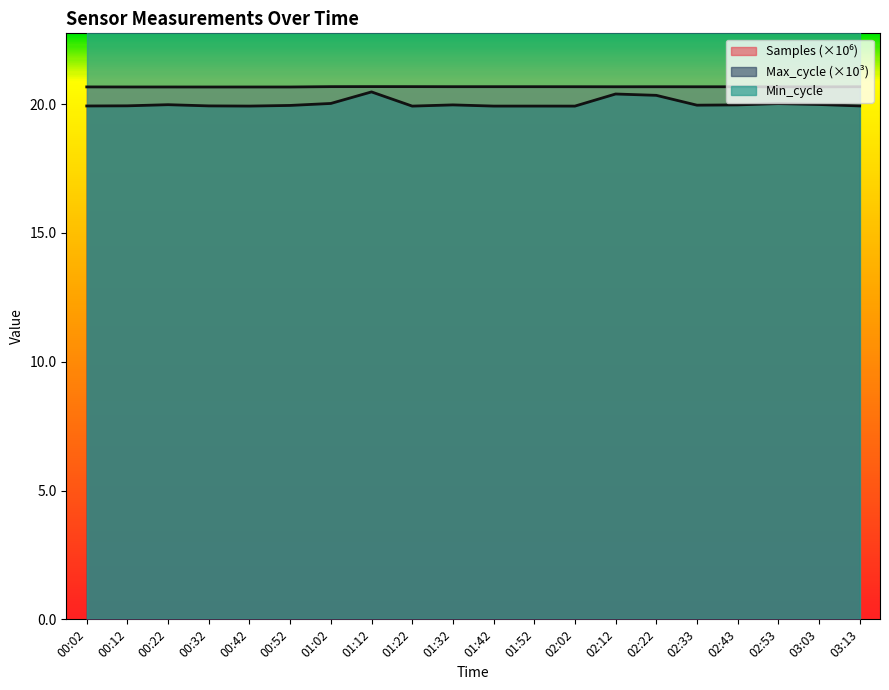

Which category has the lowest value in the Samples series?

00:32